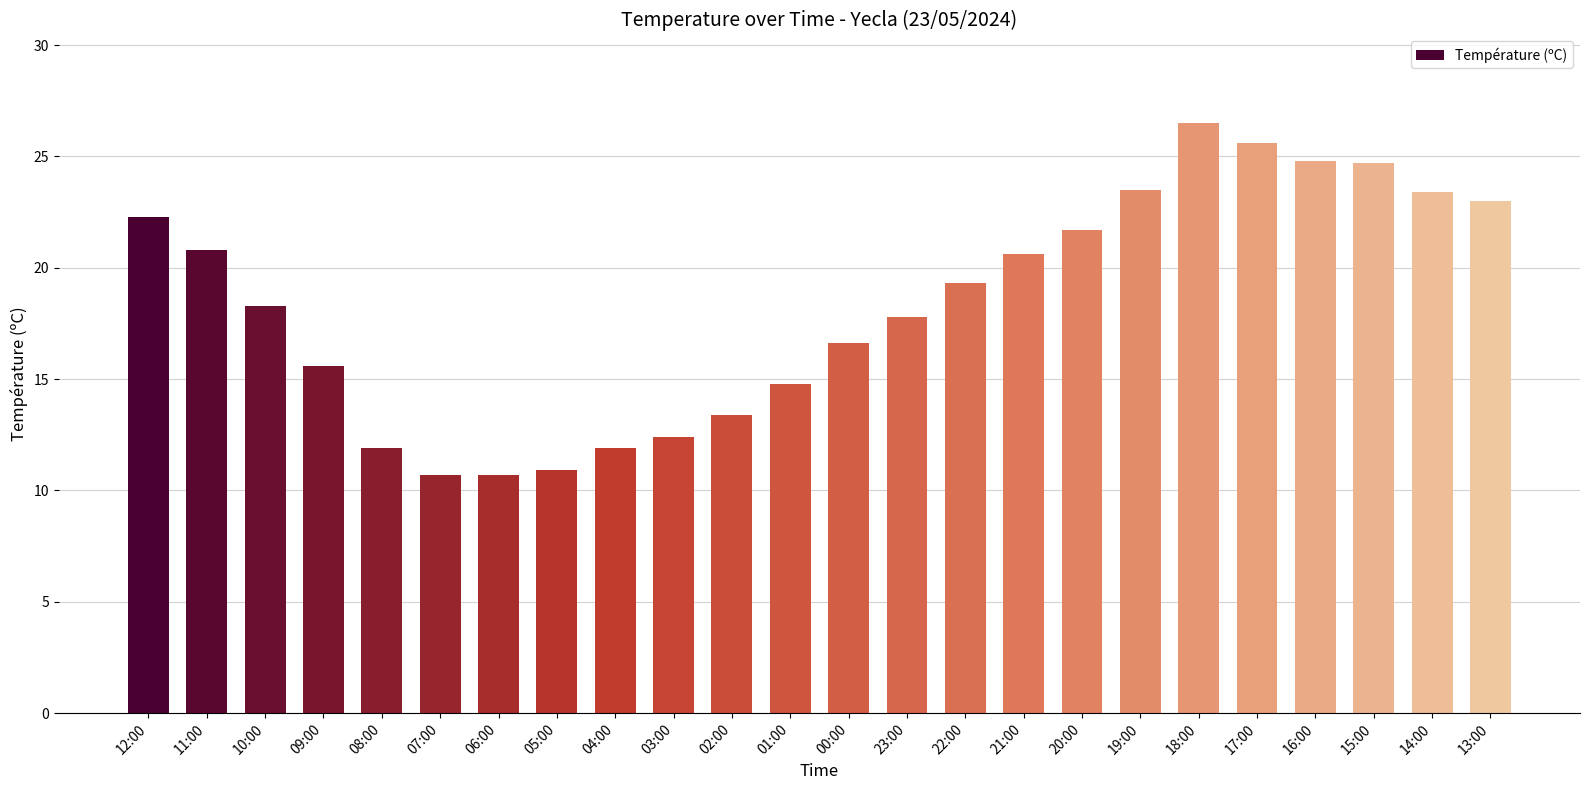

What is the minimum value shown in the chart?

10.7